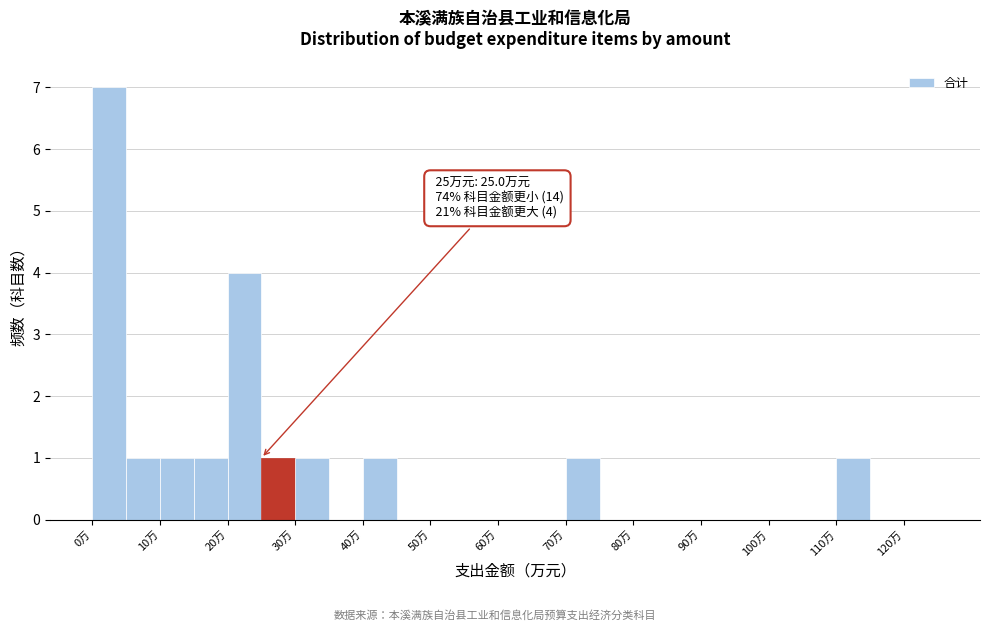

Over which range of the x-axis is the bar tallest?

0 to 5